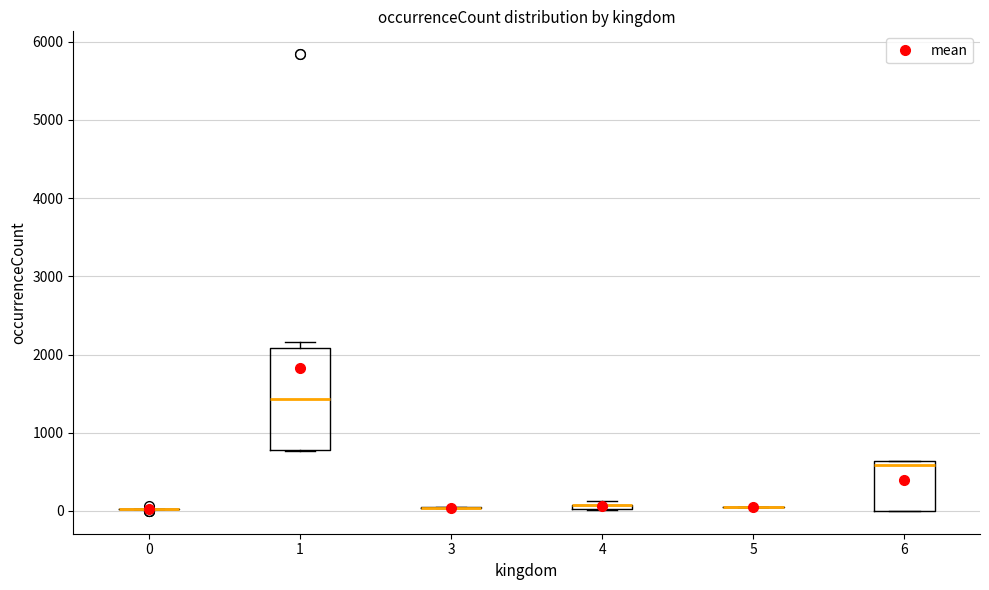

Where is the upper edge of the box at x = 6 on the y-axis? The values are not printed on the chart, so give them approximately, as read against the axis.

600